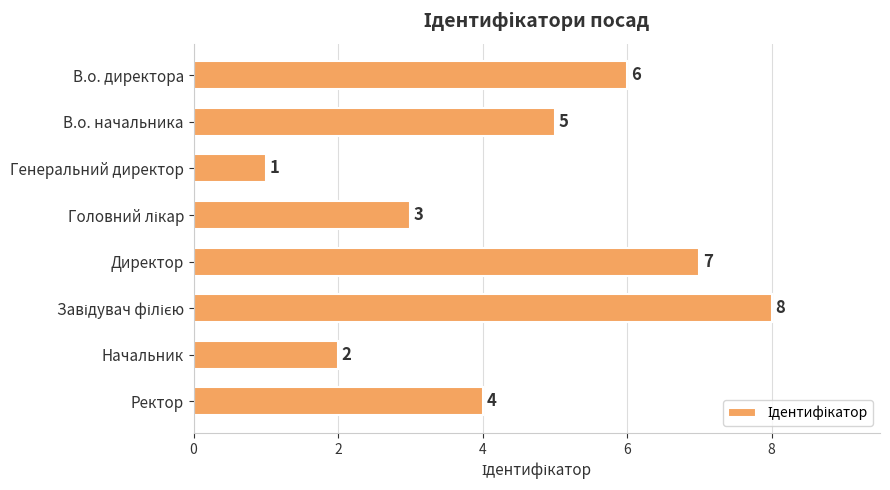

True or false: the data shows 5 at В.о. начальника.

True